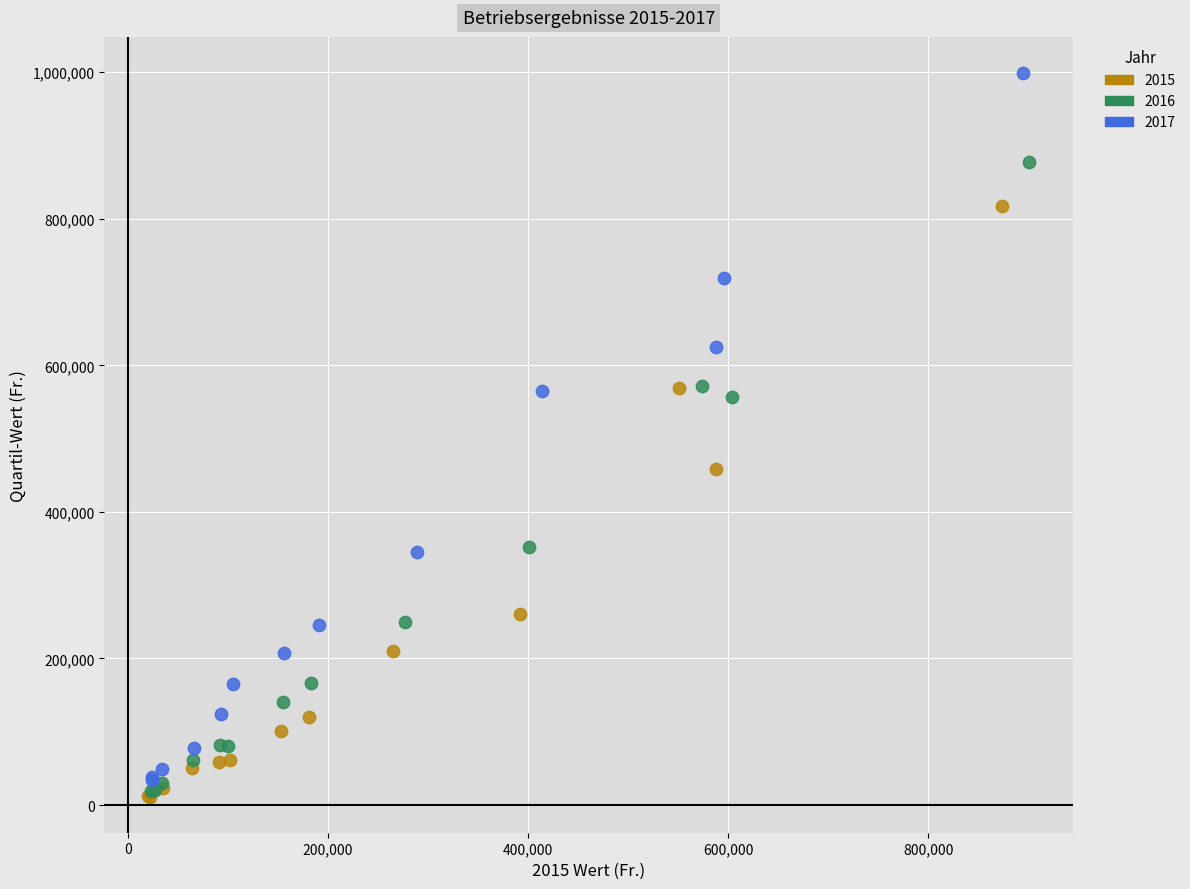

Which series contains the highest Y value?

2017